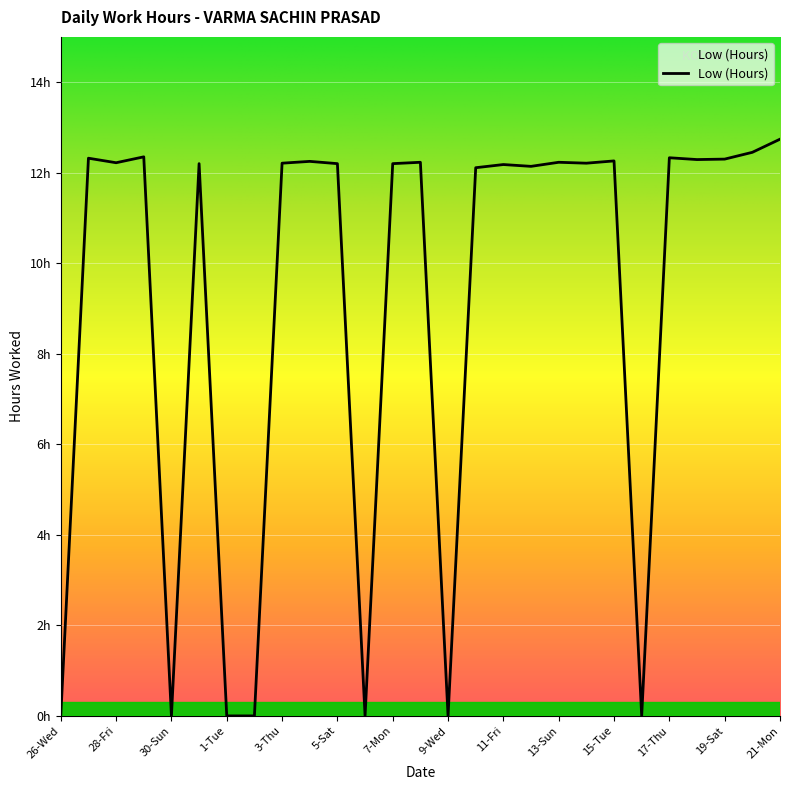

What is the difference between the maximum and second lowest values?

12.7